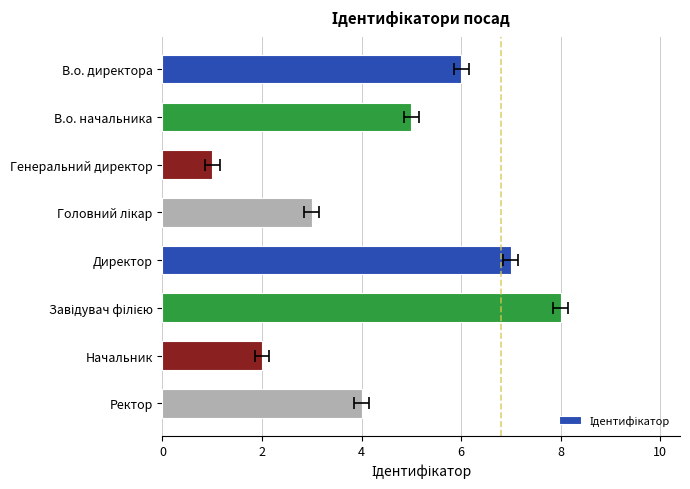

How many values exceed 5?

3